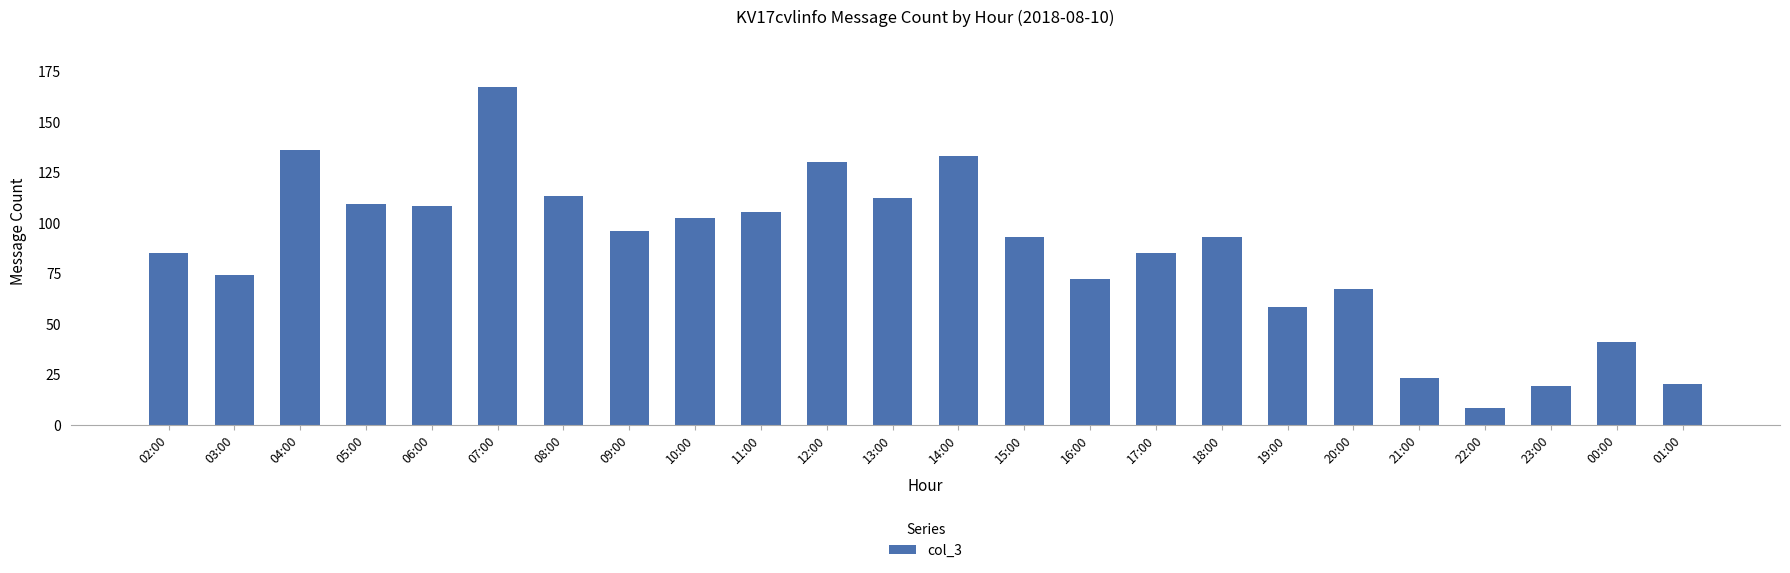

What is the maximum value shown in the chart?

167